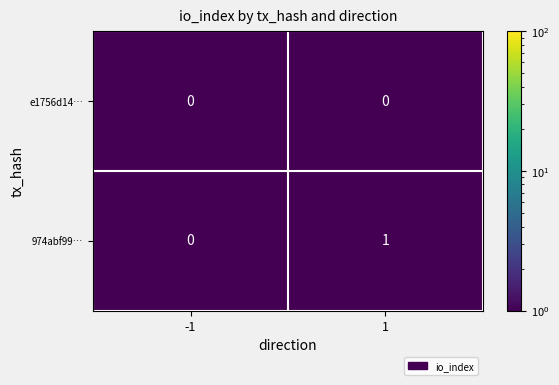

The 974abf99… series shows 1 at 1. True or false?

True